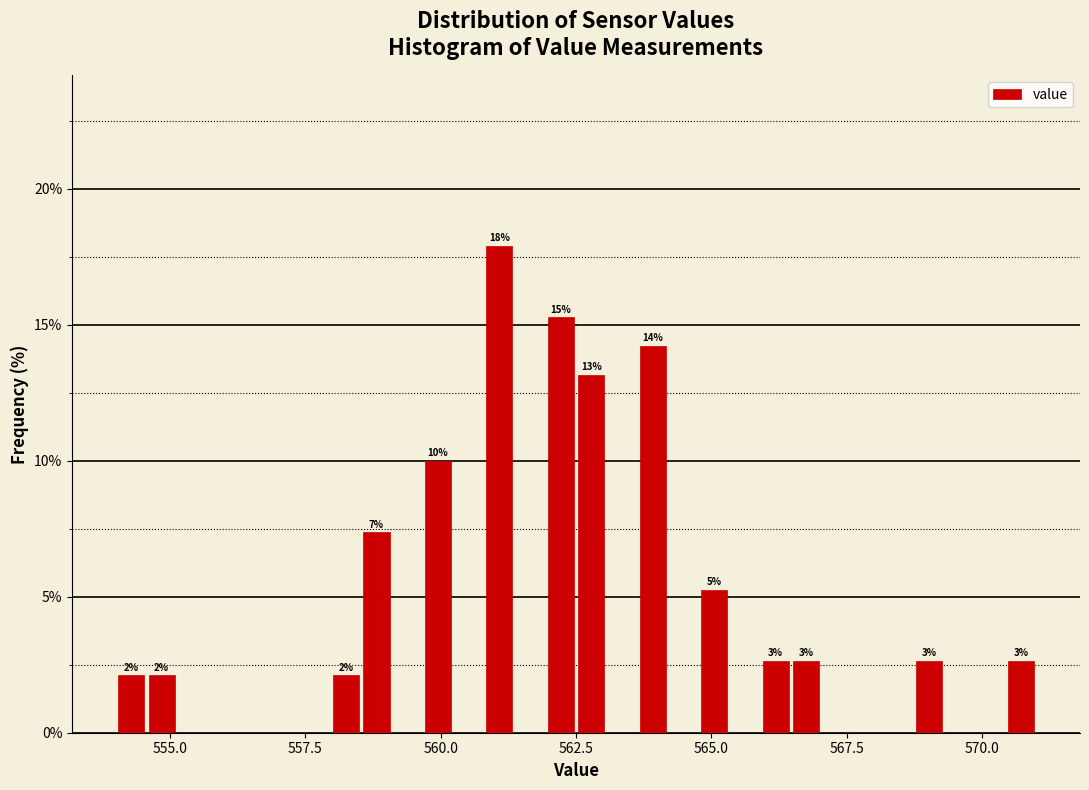

Read against the x-axis, roughly where is the centre of the tallest bar?

561.0